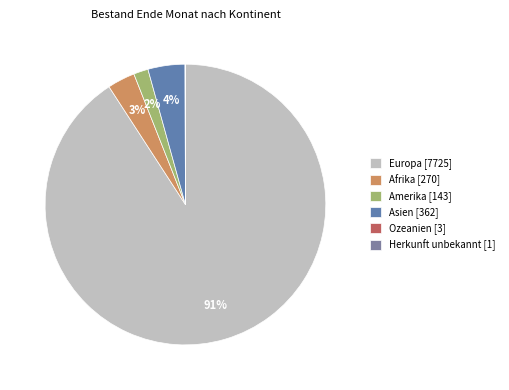

Is the sum of Herkunft unbekannt and Afrika greater than half?

No